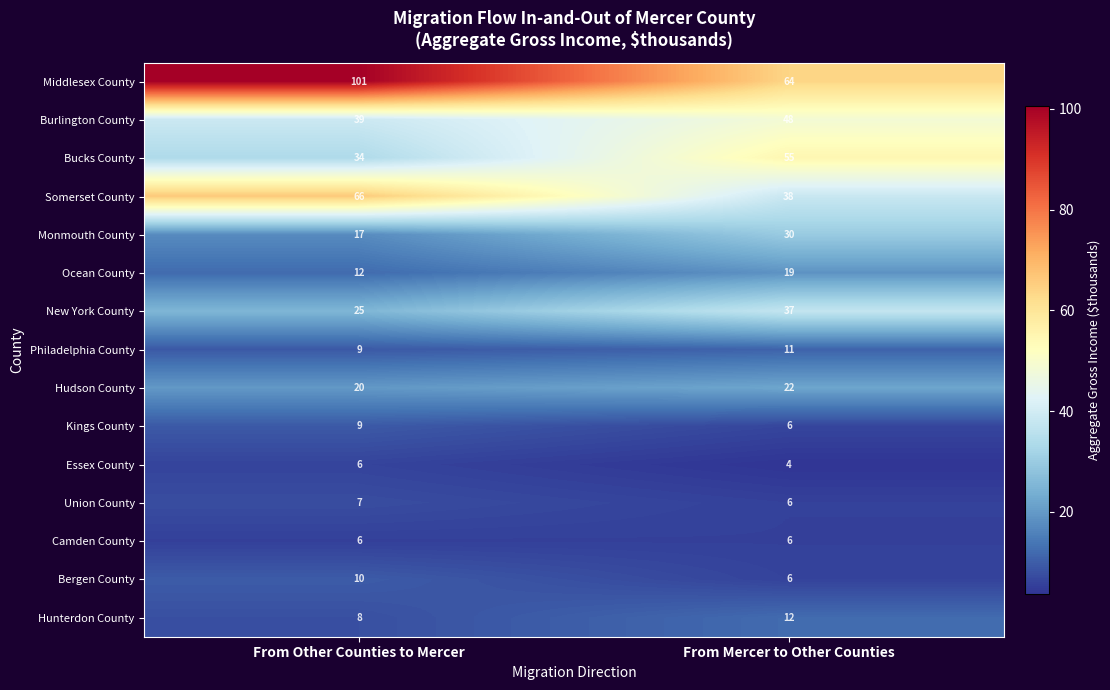

True or false: Burlington County has a value of 48 at From Mercer to Other Counties.

True